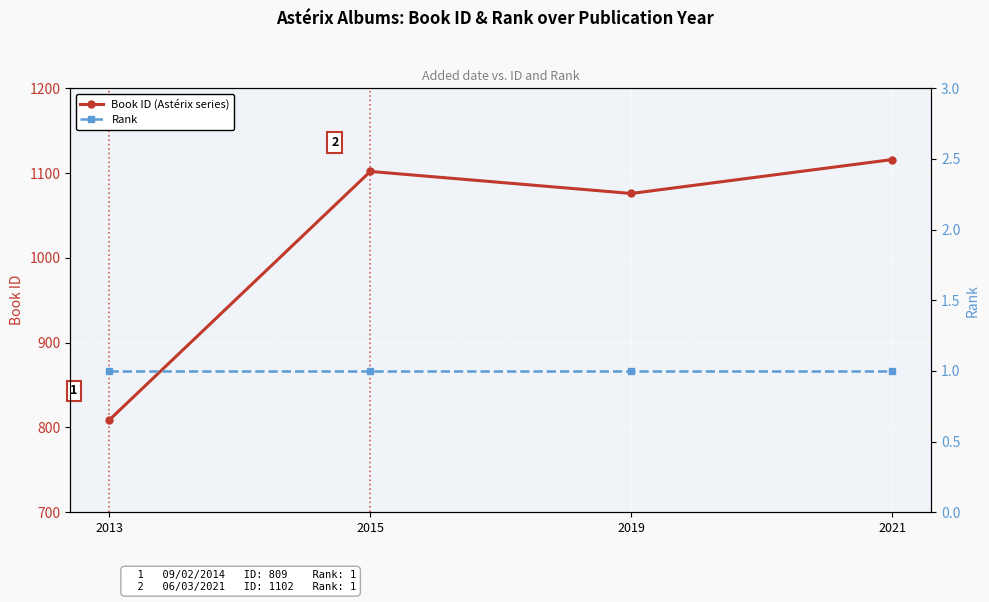

What is the total value across all series at 2021?

1117